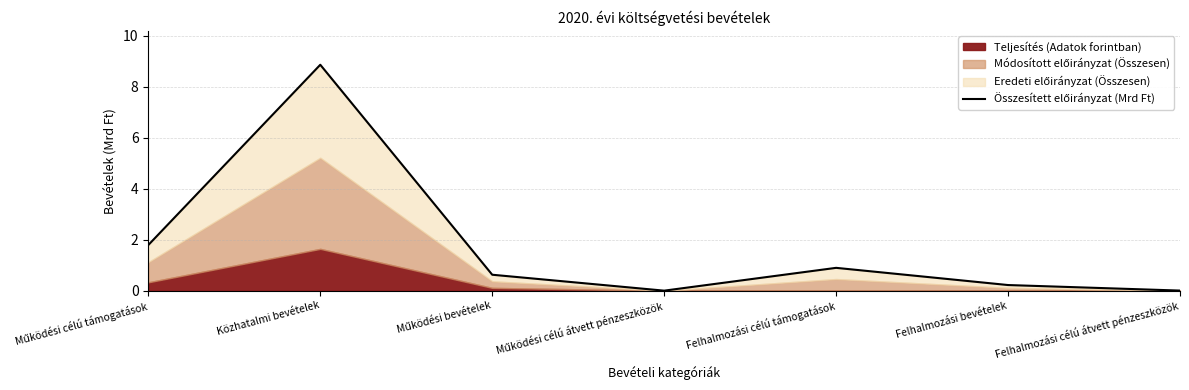

What value does the data have at Felhalmozási célú támogatások?

0.9